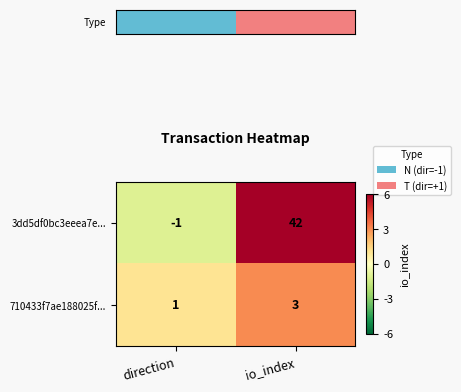

At which category does the chart reach its peak across all series?

io_index